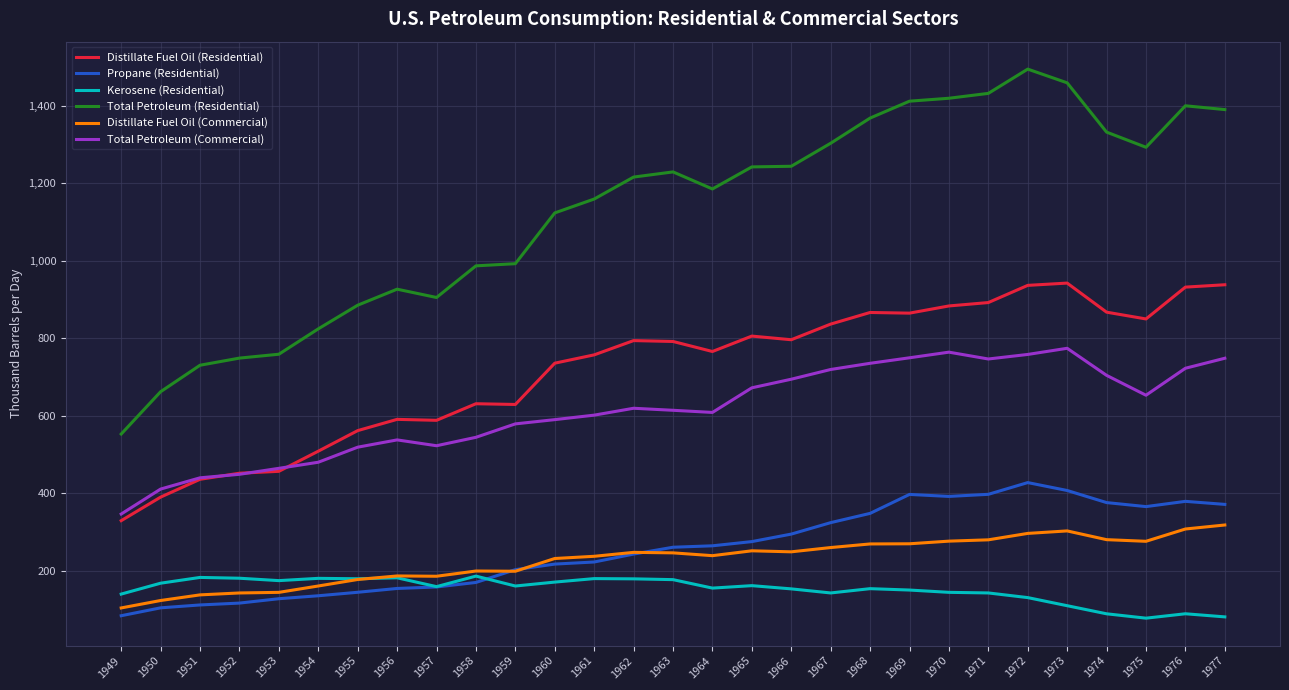

Which series has the largest range (max minus min)?

Total Petroleum (Residential)